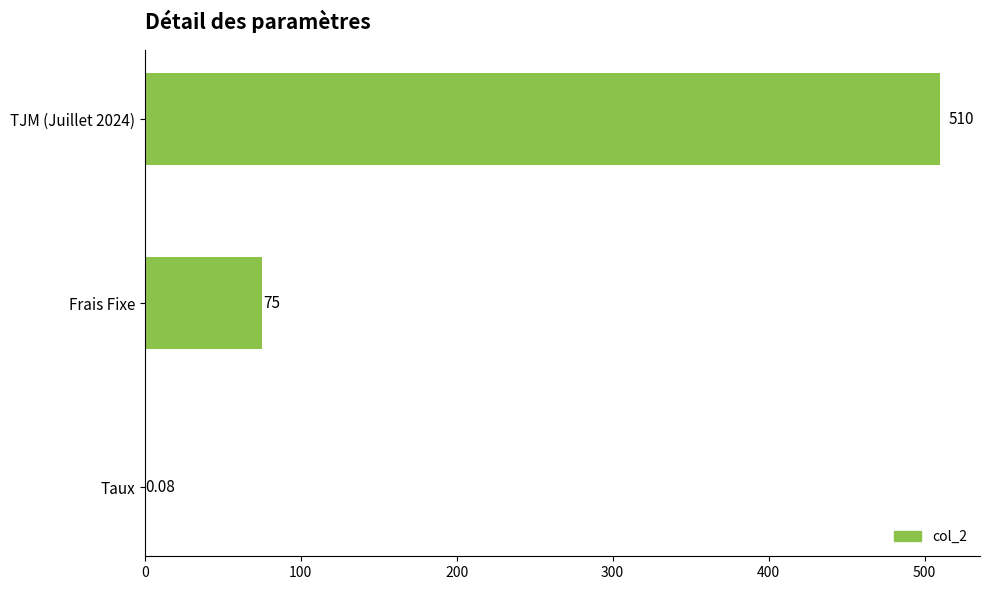

Where is the data nearest to the value 255?

Frais Fixe